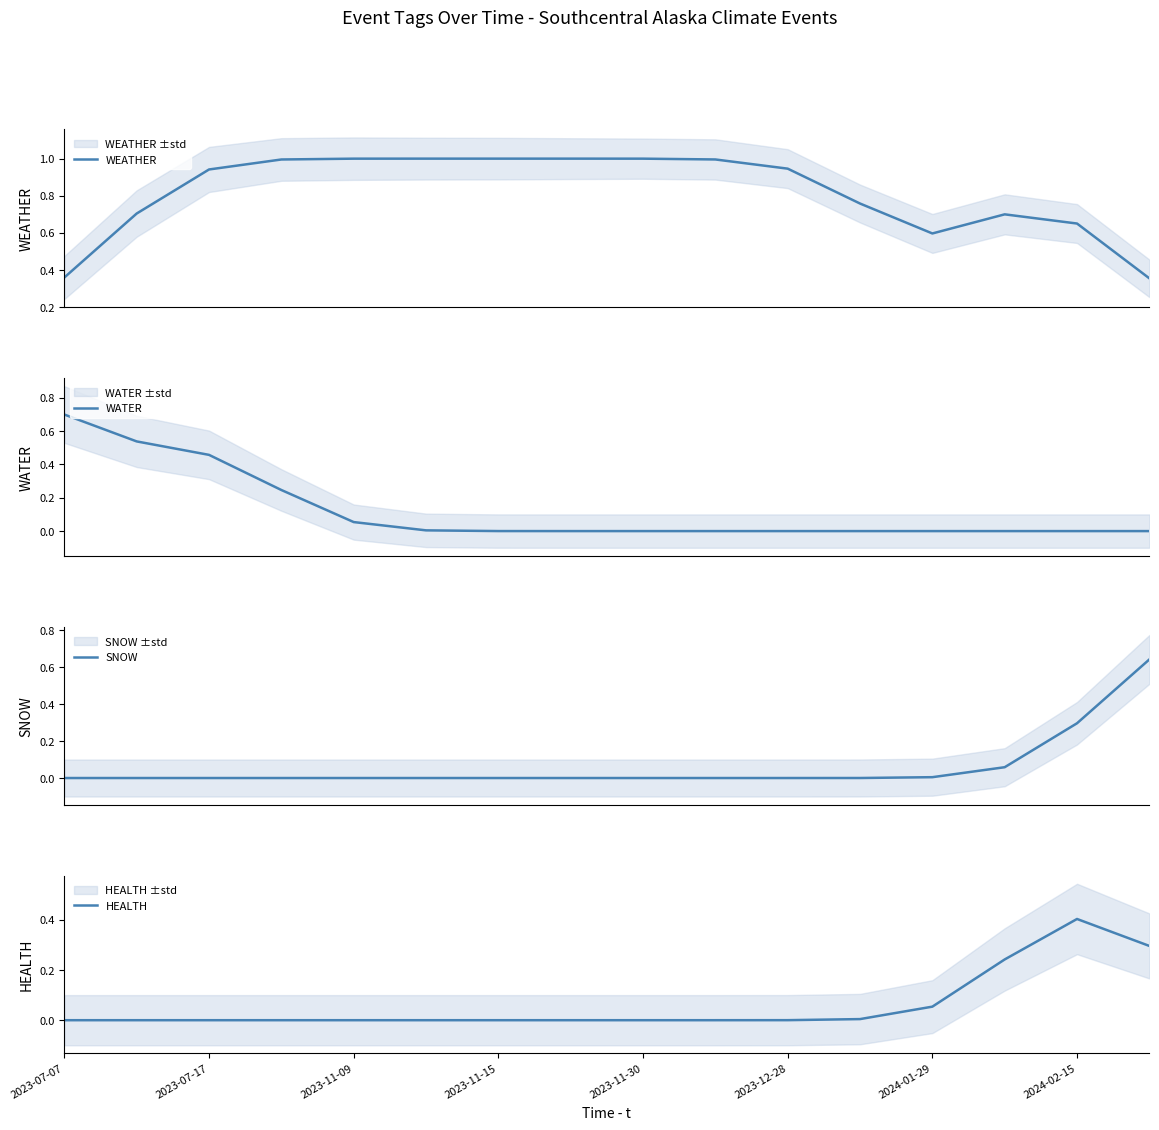

How many data points in HEALTH are above 0?

6